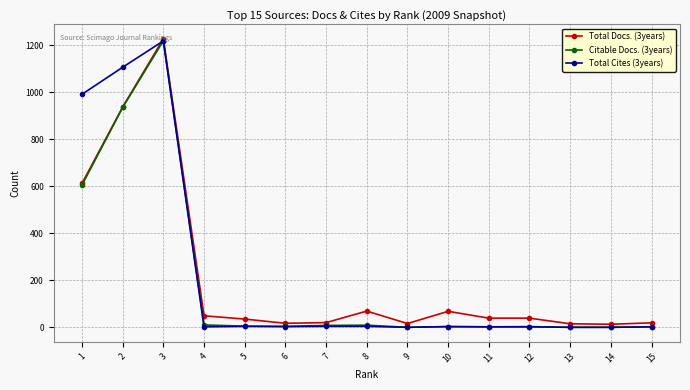

Is it true that Total Cites (3years) equals 2 at 15?

True